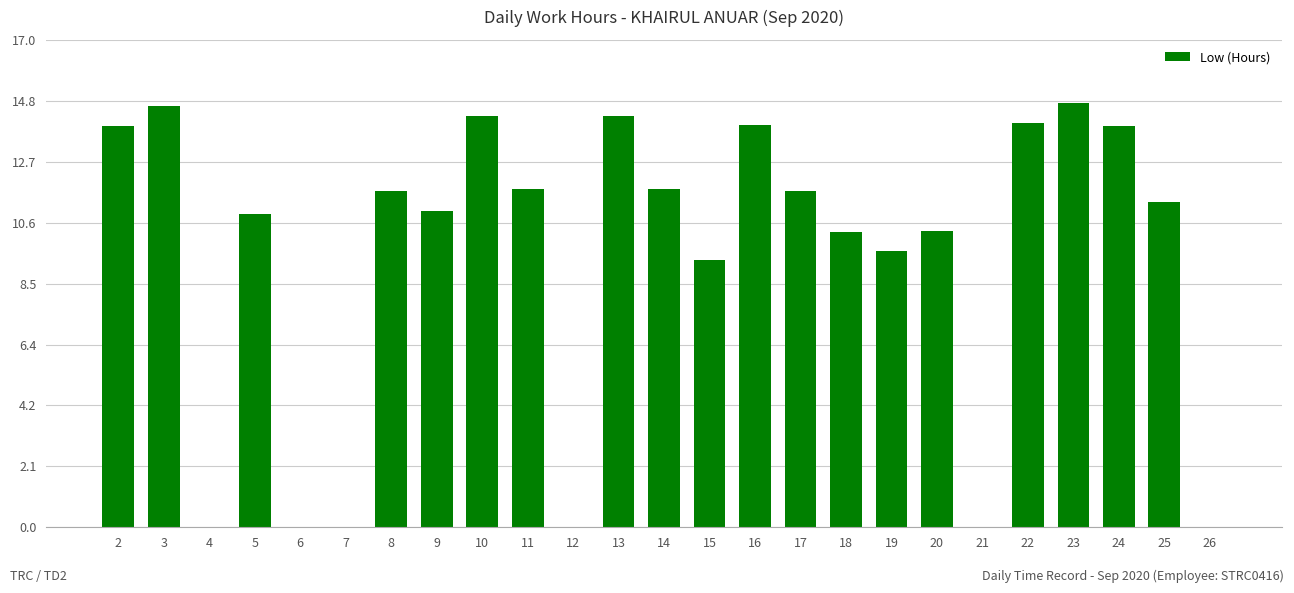

What is the maximum value shown in the chart?

14.8